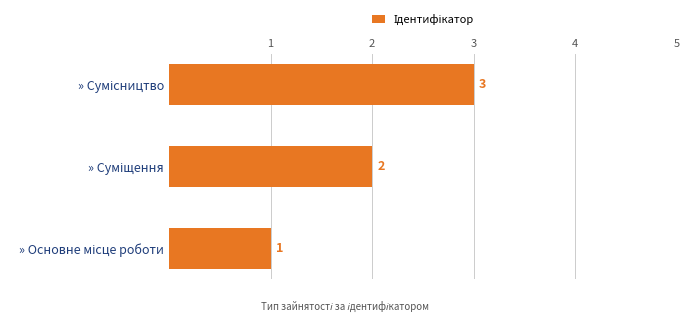

What is the maximum value shown in the chart?

3